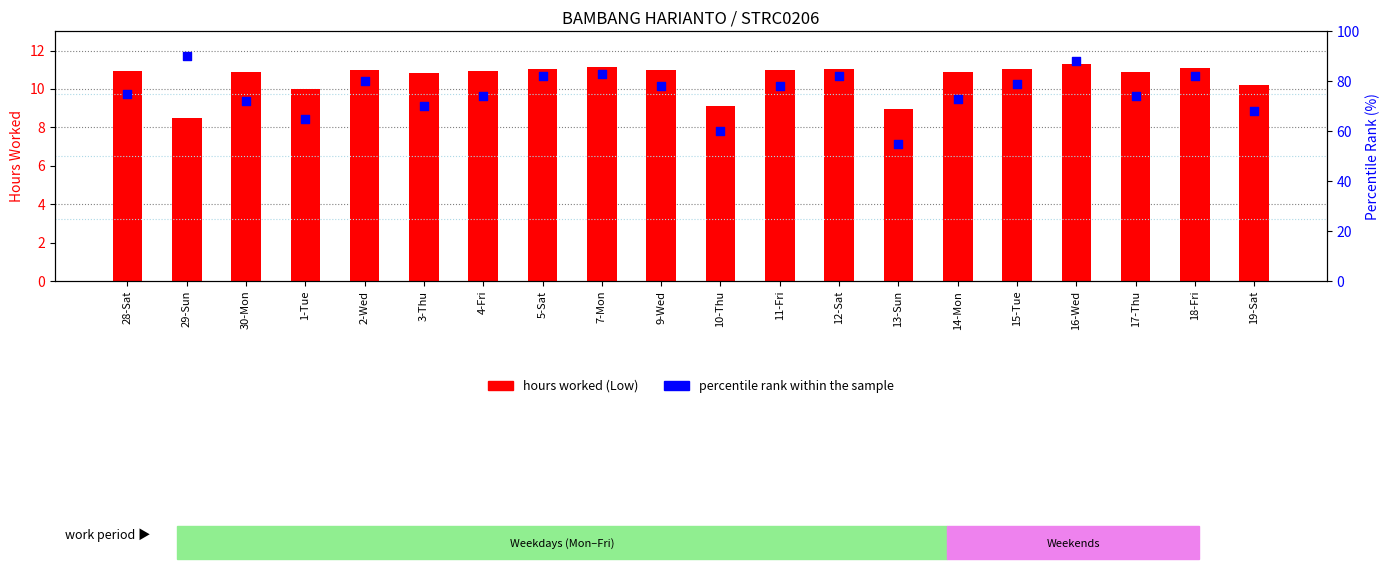

Which series has the largest total across all categories?

percentile rank within the sample